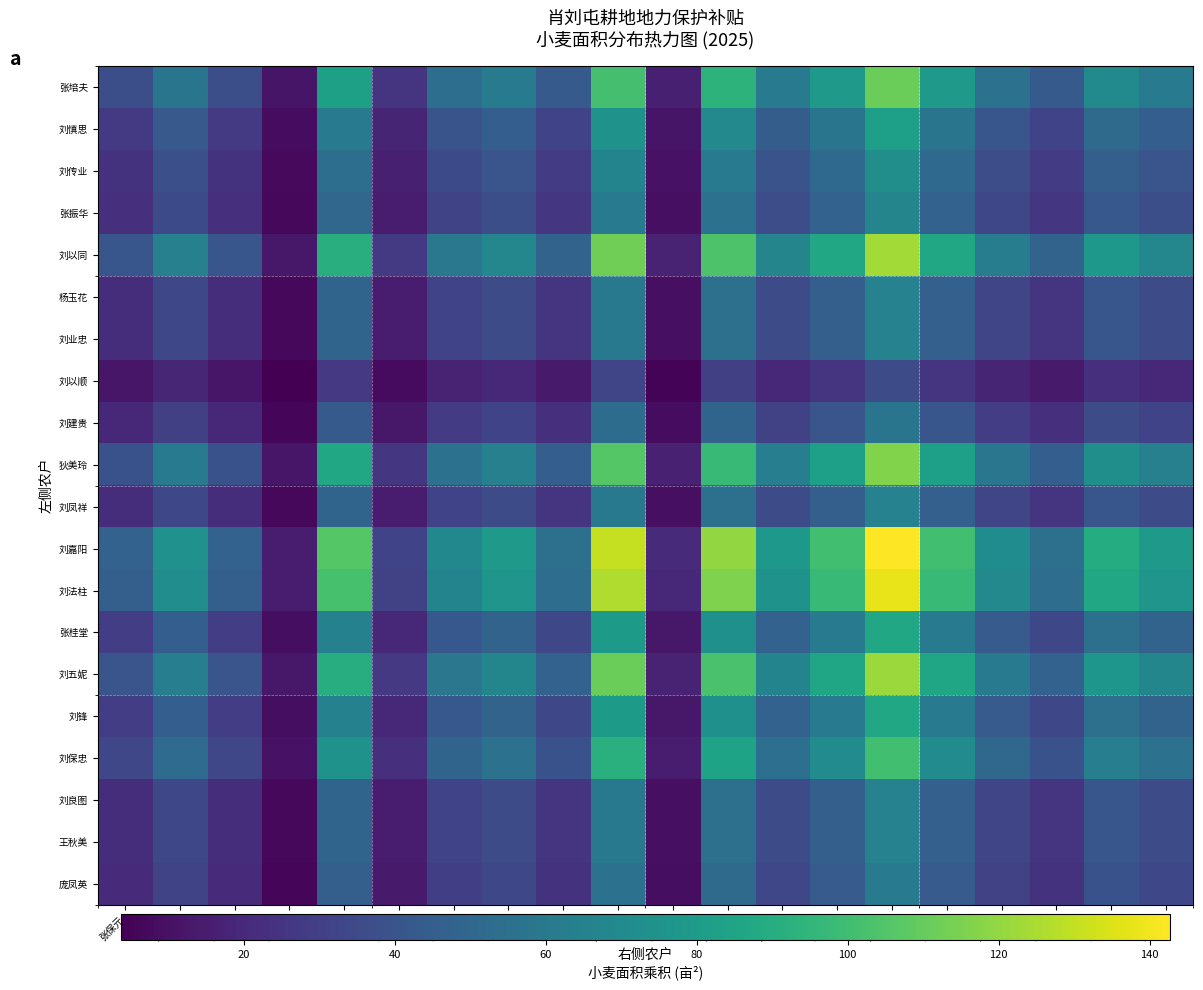

Rank the series by their maximum value, from lowest to highest.

刘以顺, 刘建贵, 庞凤英, 杨玉花, 刘业忠, 刘凤祥, 刘良图, 王秋美, 张振华, 刘传业, 刘慎思, 张桂堂, 刘锋, 刘保忠, 张培夫, 狄美玲, 刘五妮, 刘以同, 刘法柱, 刘嘉阳